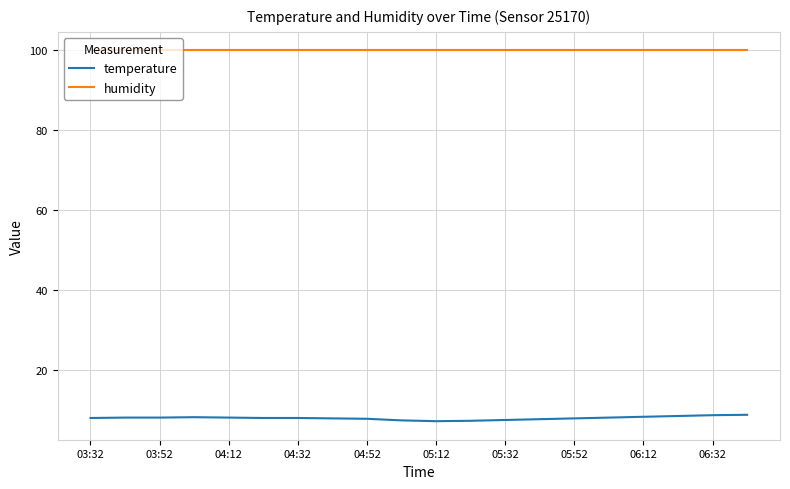

How many lines are shown in the chart?

2